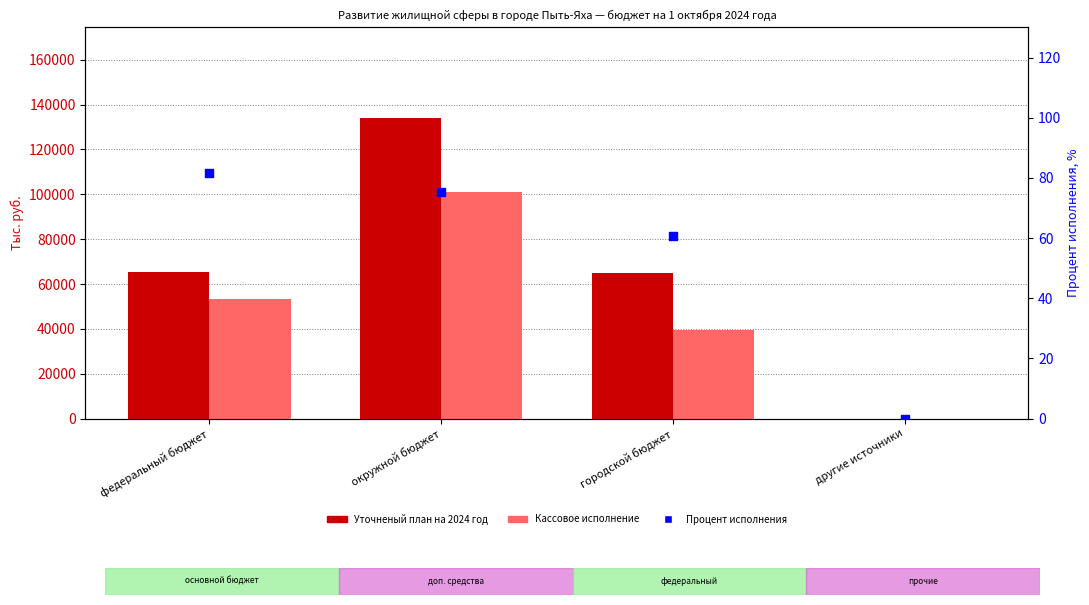

At how many categories does at least one series exceed 8510?

3